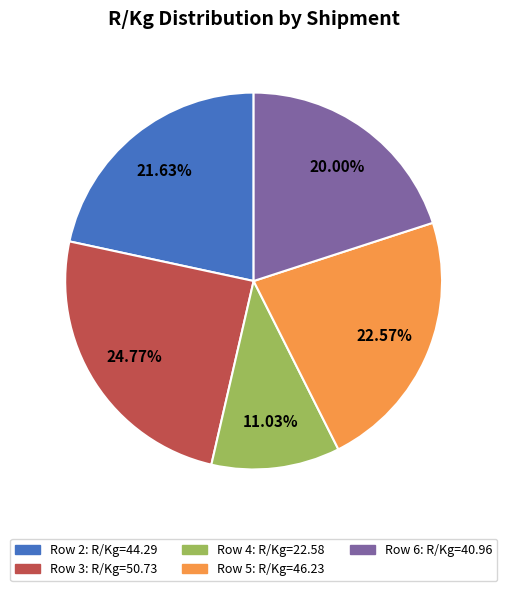

Count the number of slices in the pie.

5